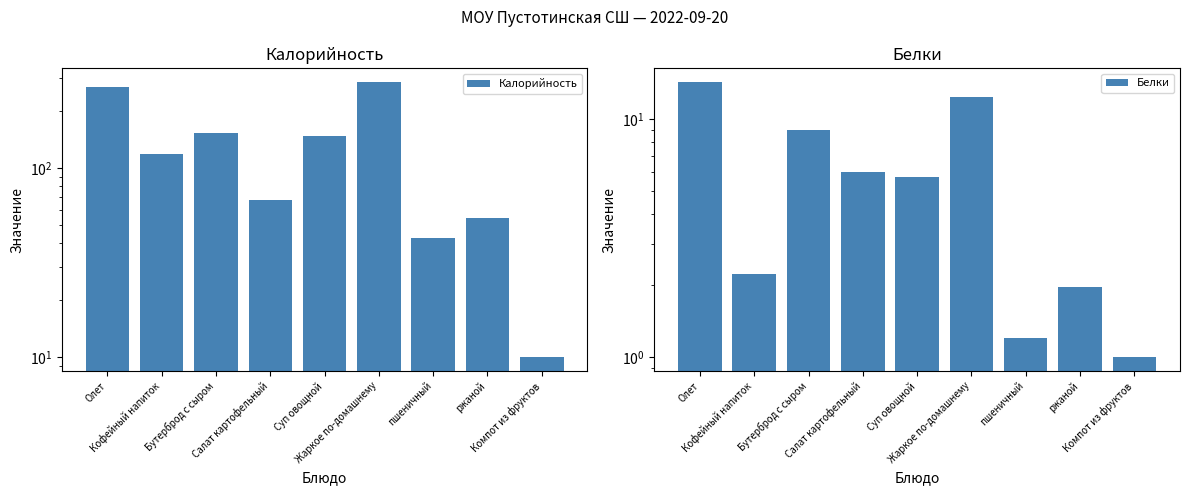

How many values in the Калорийность series exceed 118?

5